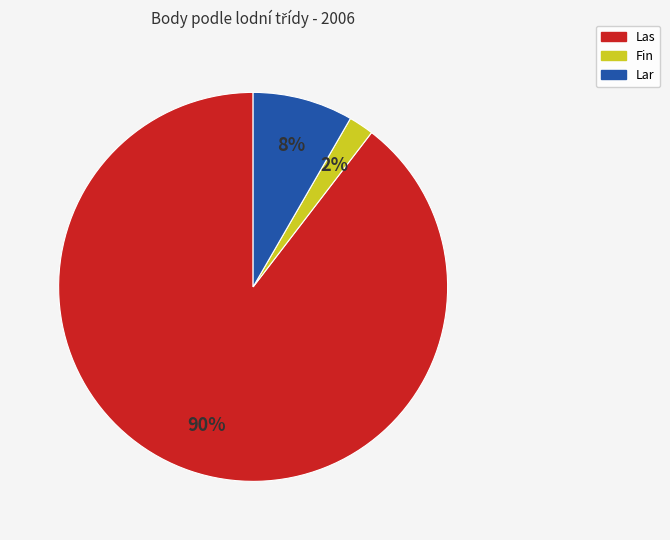

Is there a majority slice in this chart?

Yes